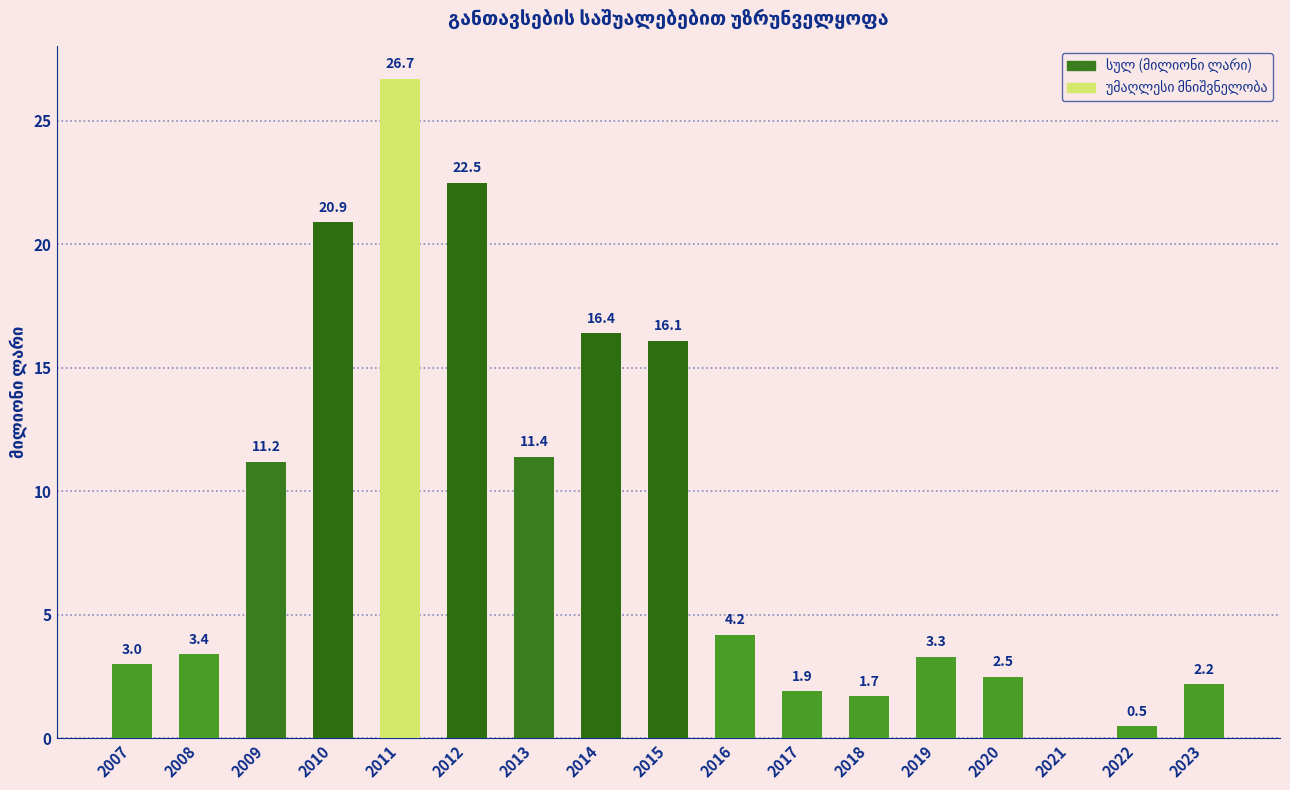

The chart shows a value of 0.0 at 2021. True or false?

True